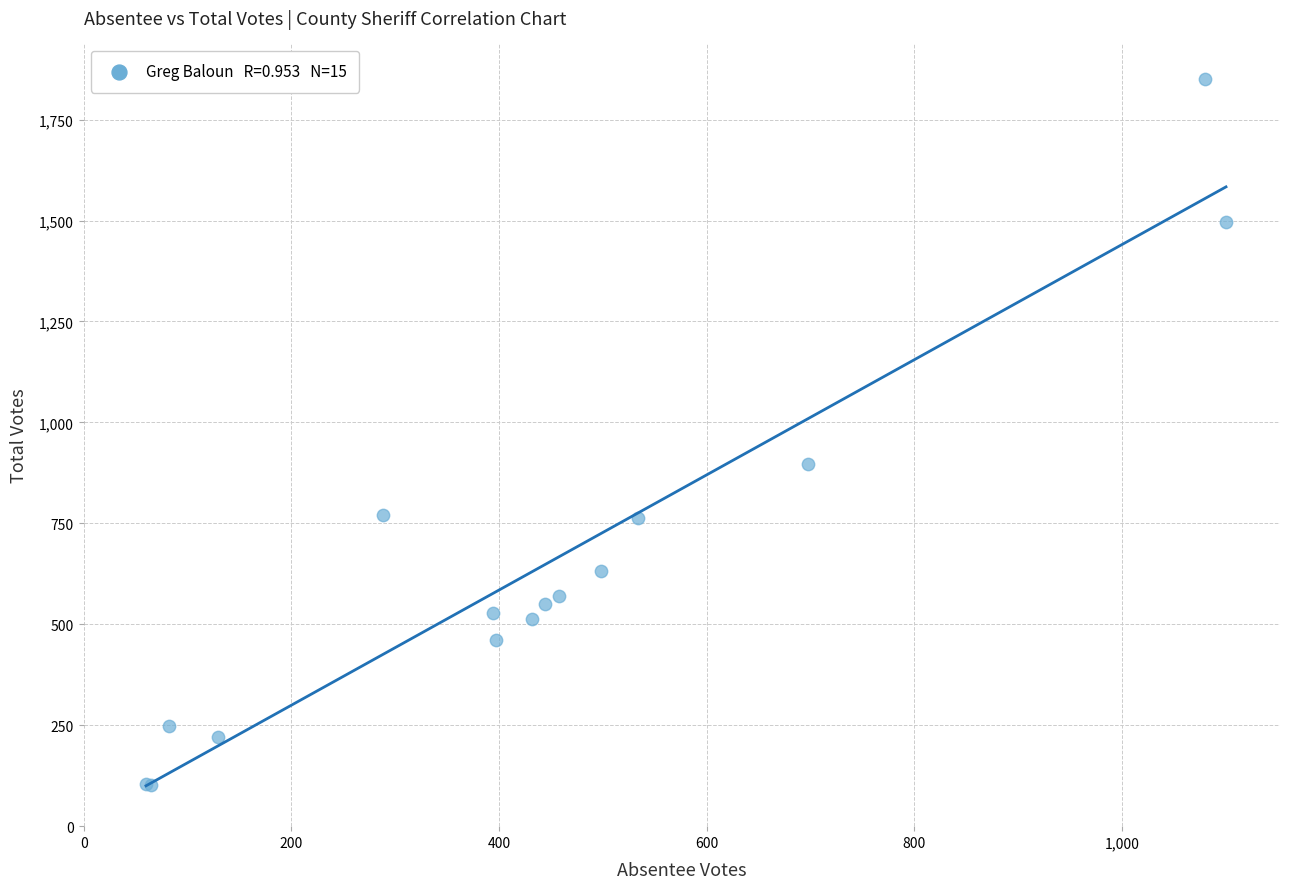

What Y value in the scatter plot is closest to 977?

896